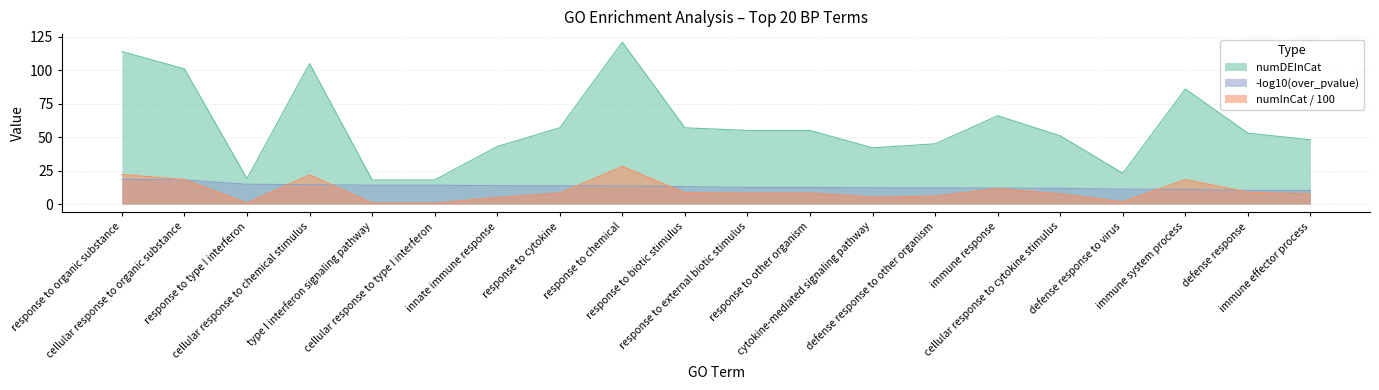

Does the chart have visible grid lines?

Yes